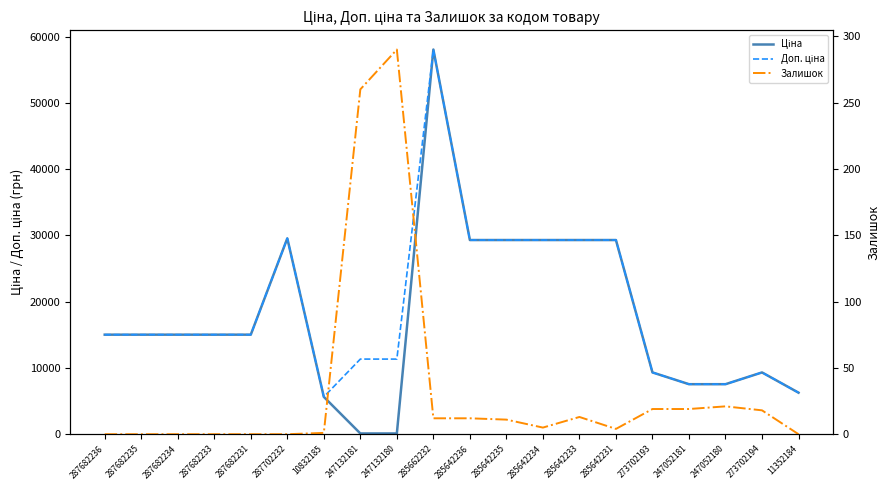

At which category does Залишок reach its first local peak?

247132180